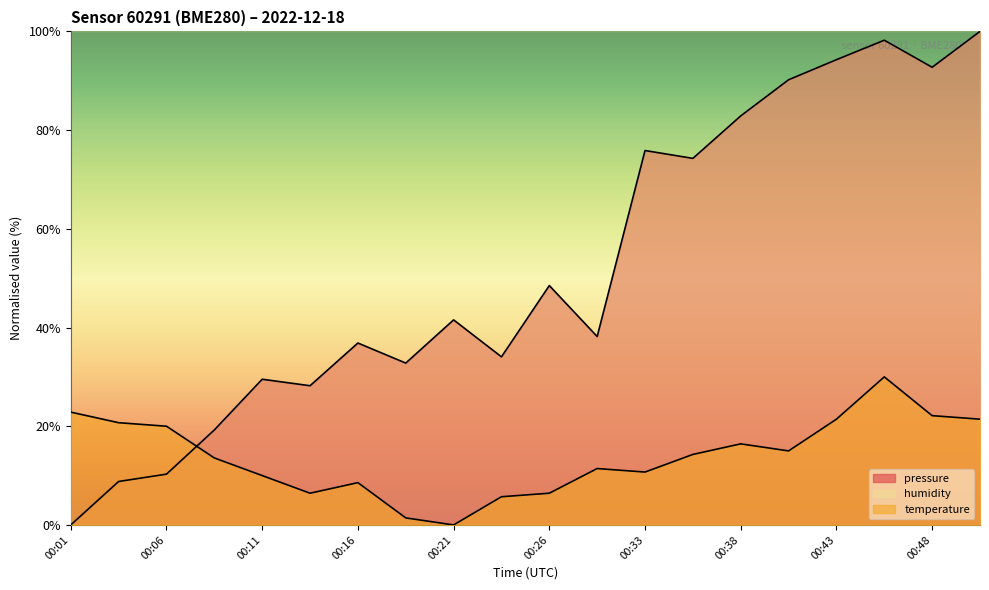

What is the sum of all temperature values?

278.6